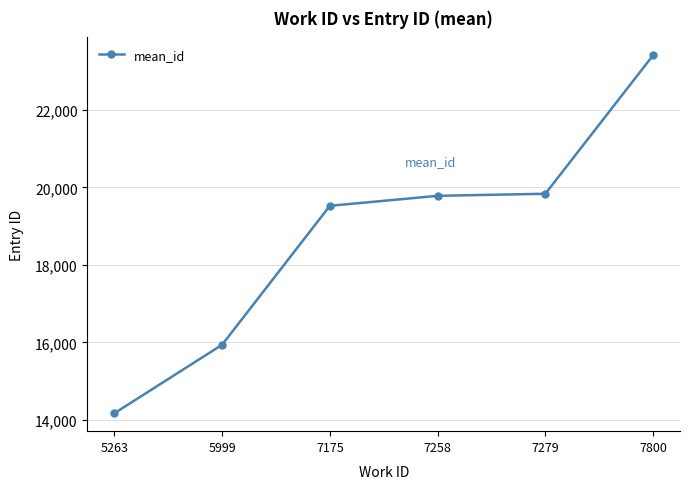

Which category has the lowest value across all series?

5263